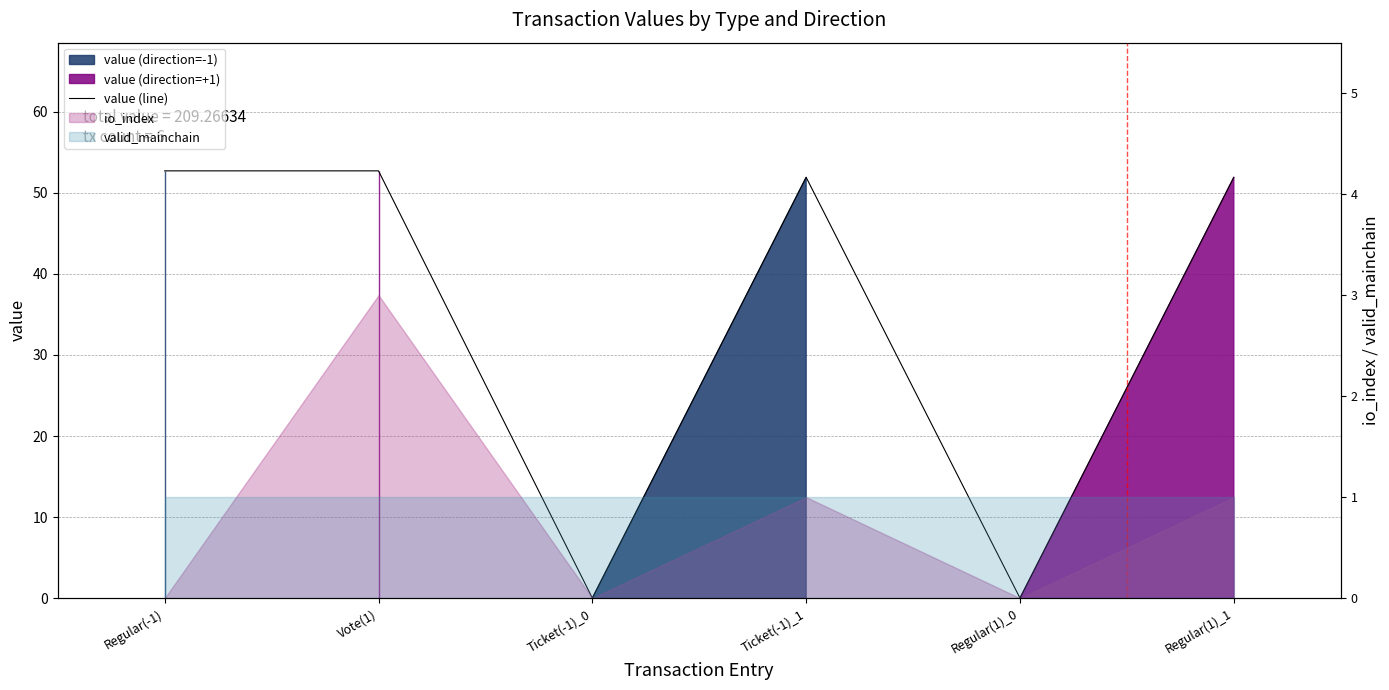

What is the sum of all values?

209.3